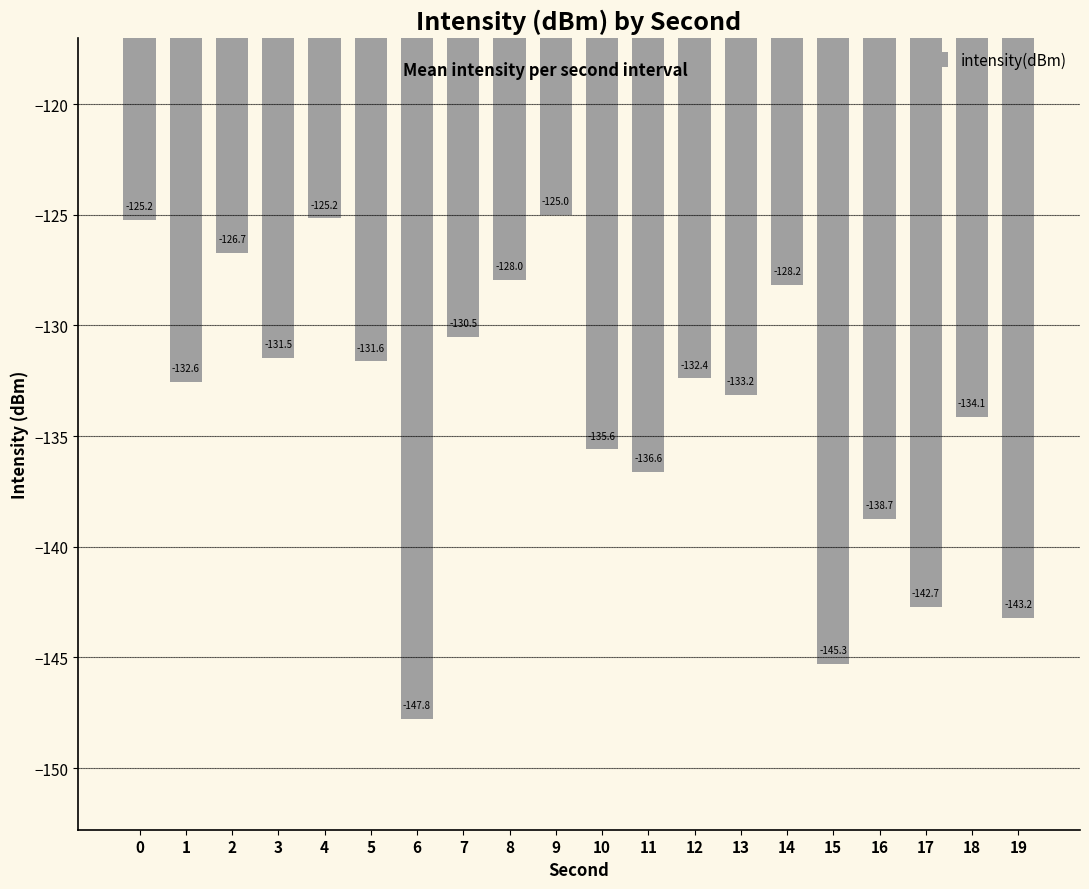

What is the maximum value shown in the chart?

-125.0